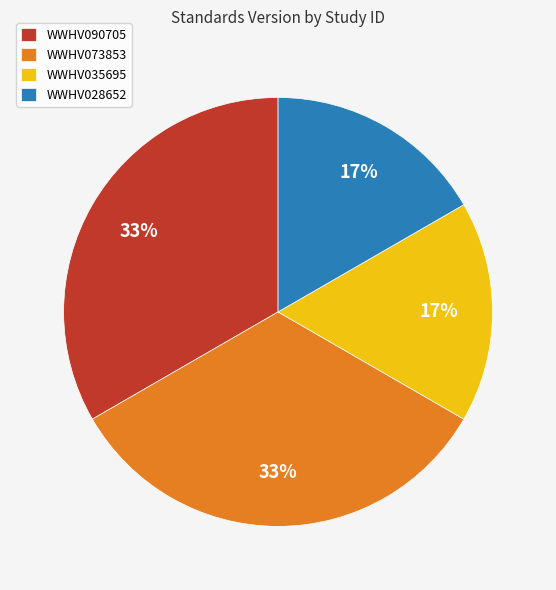

Does WWHV090705 represent more than half of the total?

No